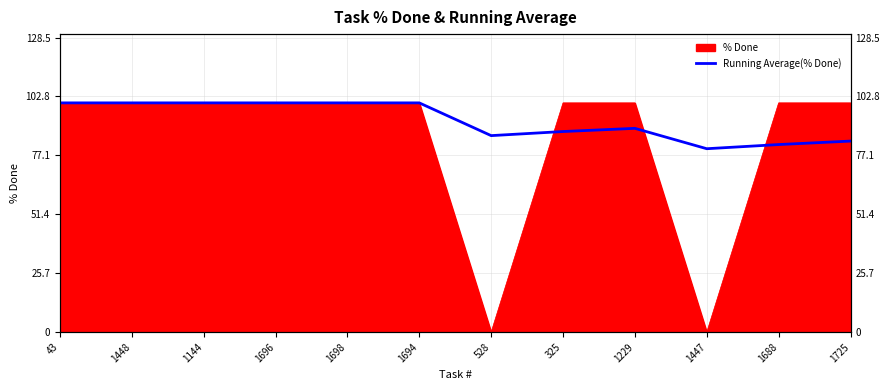

Reading left to right, list all the values displayed in this chart.

43=100.0	1448=100.0	1144=100.0	1696=100.0	1698=100.0	1694=100.0	528=85.7	325=87.5	1229=88.9	1447=80.0	1688=81.8	1725=83.3